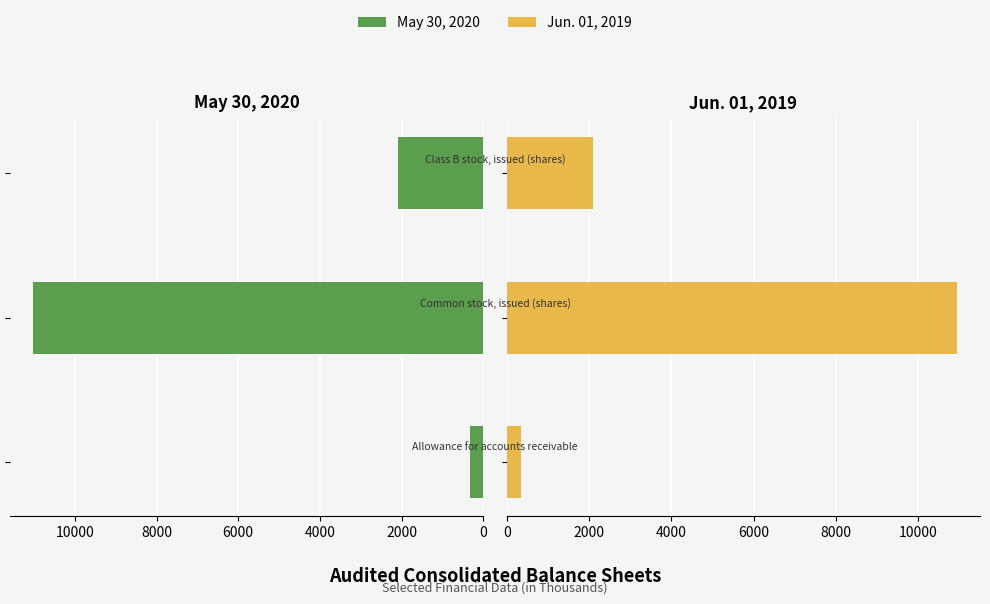

What is the approximate value of Jun. 01, 2019 at 4000, to the nearest 50?

2100